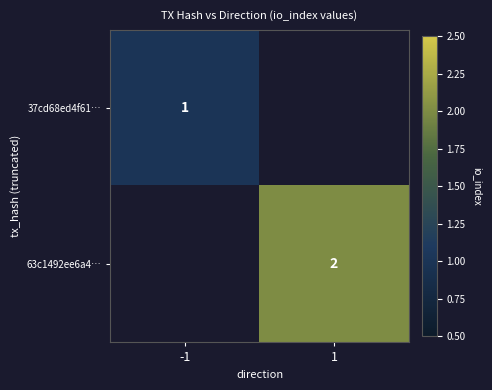

True or false: 63c1492ee6a4… has a value of 2 at 1.

True